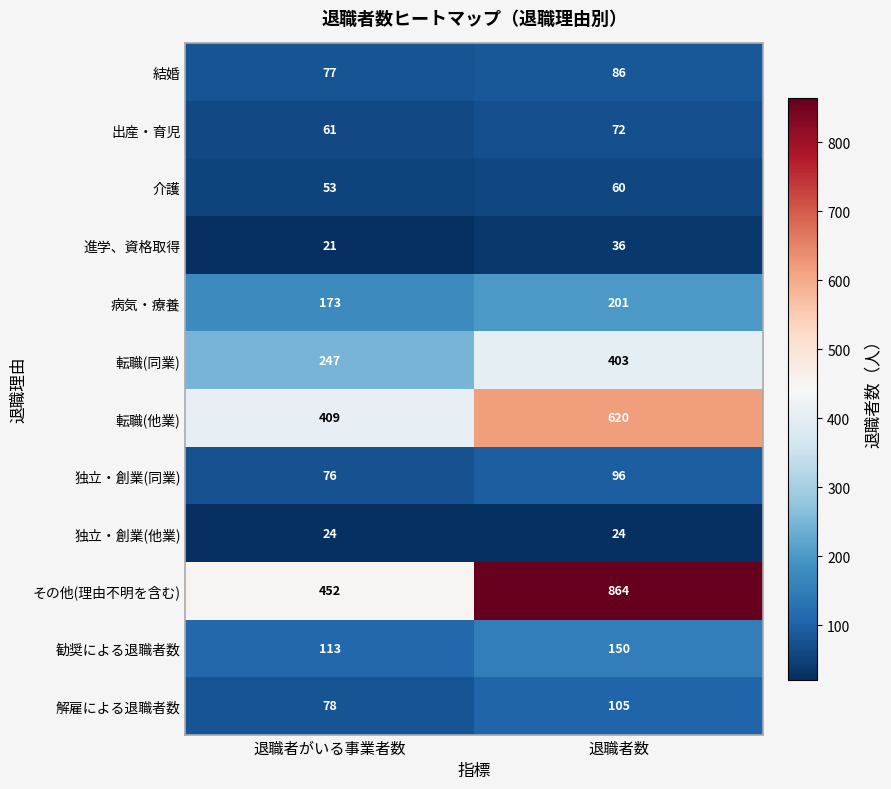

Which series has the widest spread of values?

その他(理由不明を含む)